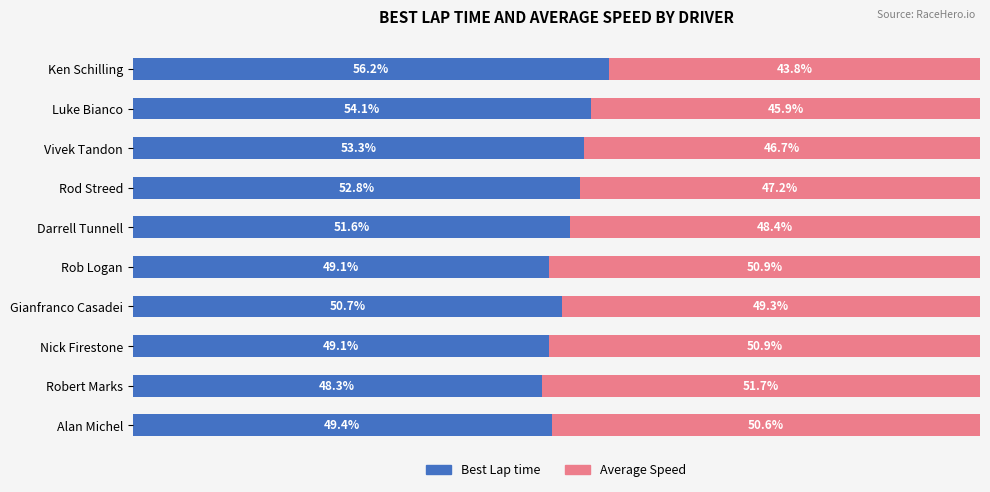

At which label does Best Lap time reach its minimum?

Robert Marks